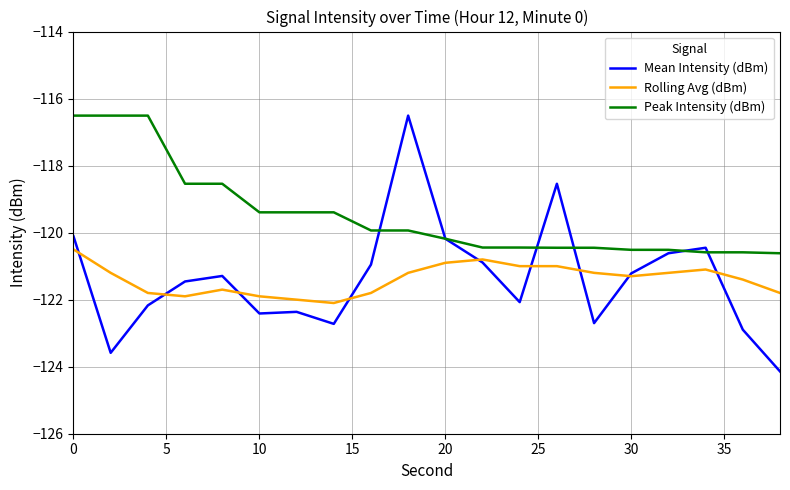

What is the maximum value shown in the chart?

-116.5